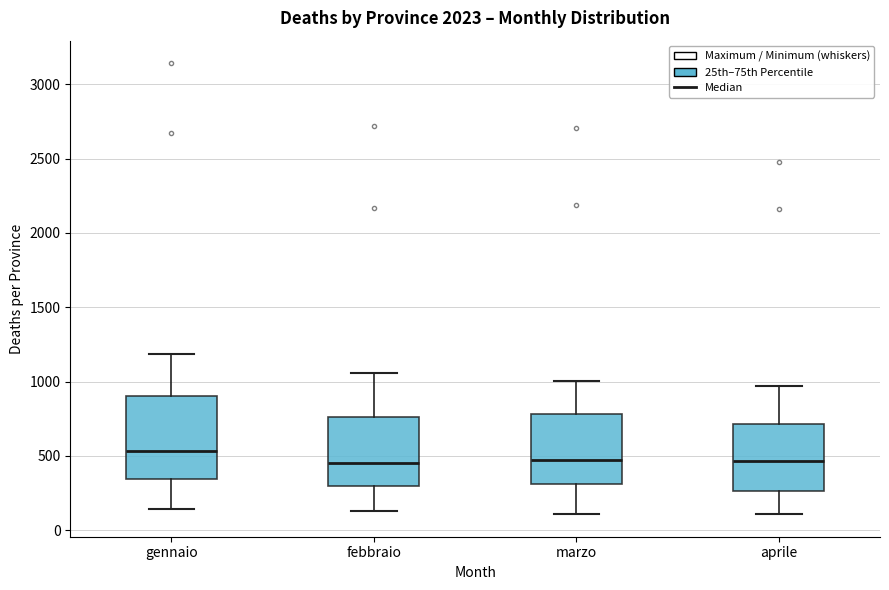

Comparing the boxes themselves (not the whiskers), which one is the tallest?

gennaio